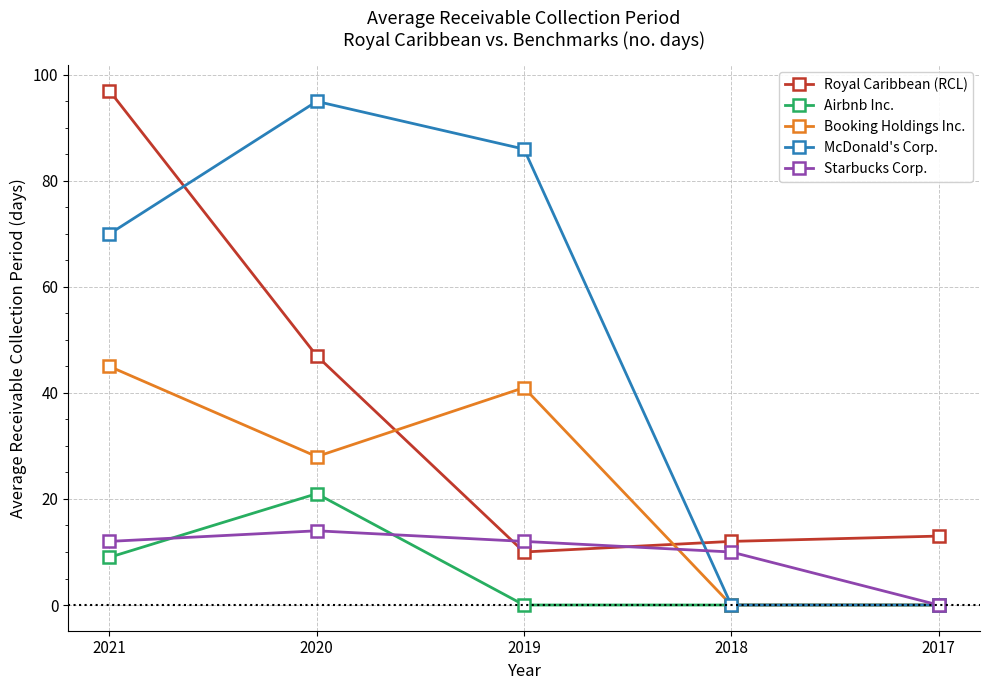

What is the highest value of the Royal Caribbean (RCL) series?

97